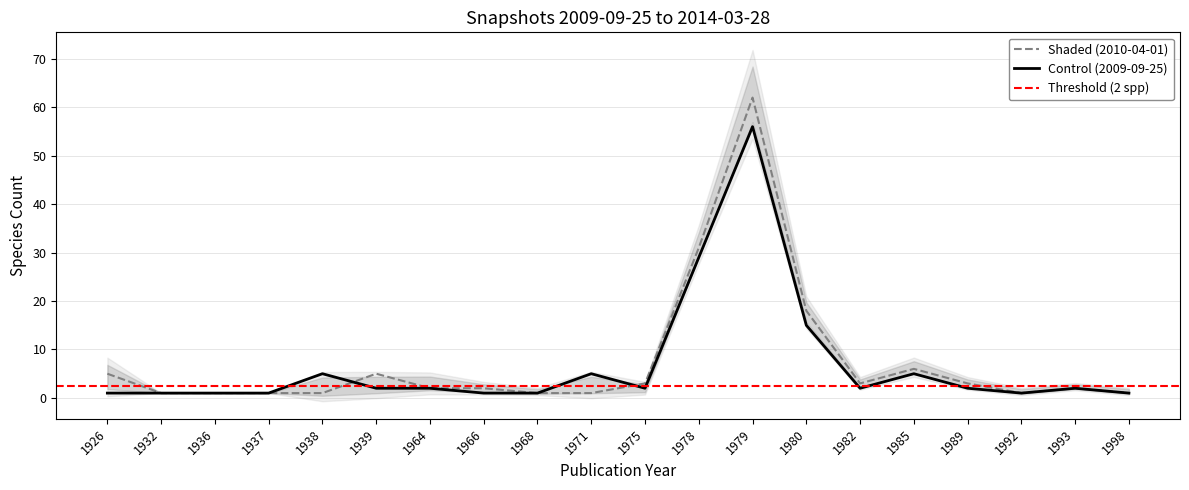

Which category has the lowest value across all series?

1926